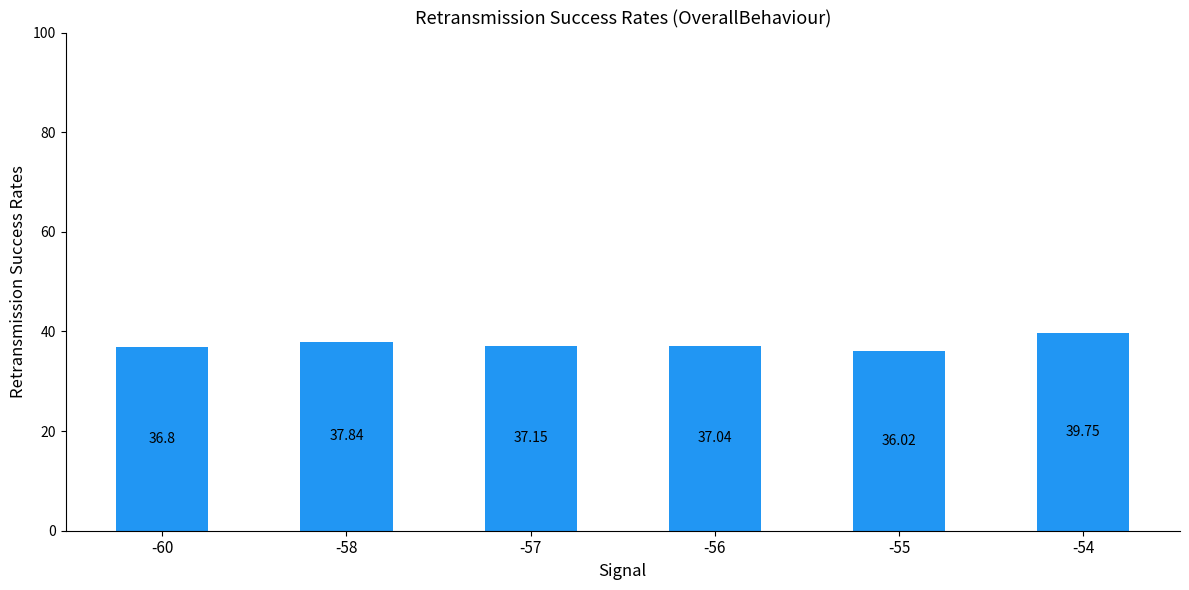

At which label is the value closest to 37?

-56